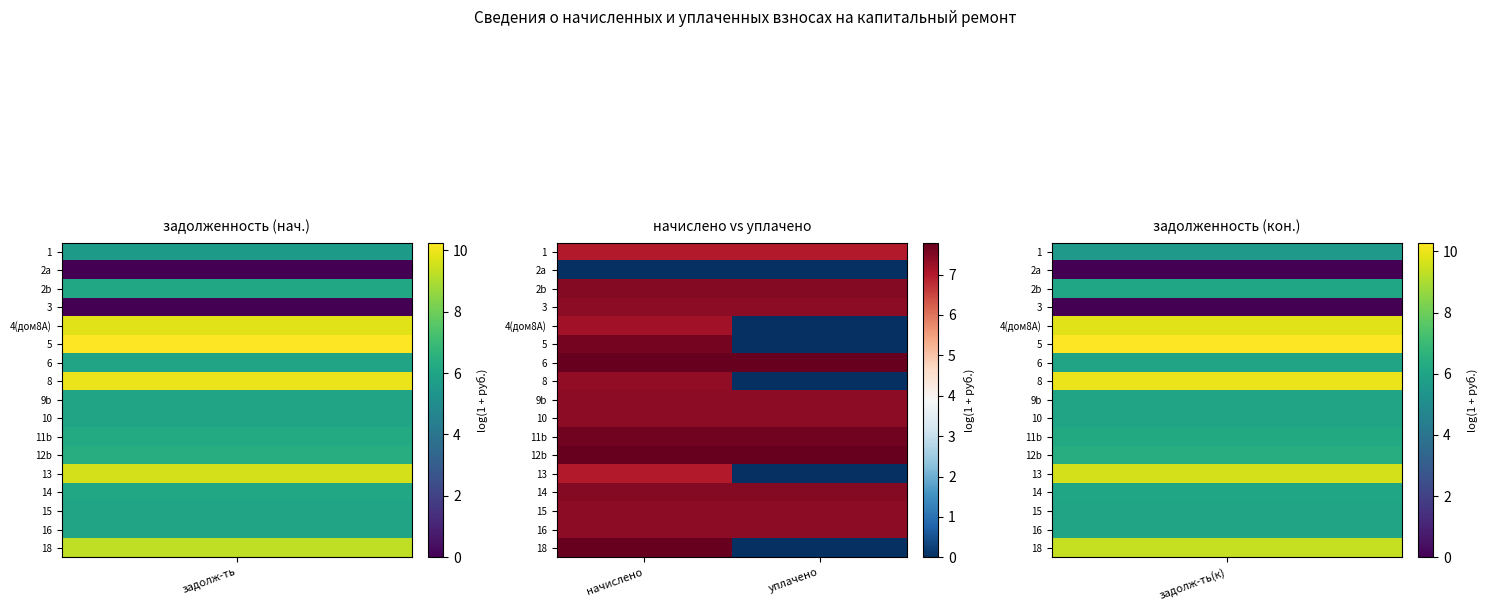

Reading right to left, extract all data points from this chart.

1: уплачено=7.0	начислено=7.0
2a: уплачено=0.0	начислено=0.0
2b: уплачено=7.5	начислено=7.5
3: уплачено=7.4	начислено=7.4
4(дом8A): уплачено=0.0	начислено=7.2
5: уплачено=0.0	начислено=7.6
6: уплачено=7.8	начислено=7.8
8: уплачено=0.0	начислено=7.3
9b: уплачено=7.4	начислено=7.4
10: уплачено=7.4	начислено=7.4
11b: уплачено=7.6	начислено=7.6
12b: уплачено=7.8	начислено=7.8
13: уплачено=0.0	начислено=7.0
14: уплачено=7.5	начислено=7.5
15: уплачено=7.4	начислено=7.4
16: уплачено=7.4	начислено=7.4
18: уплачено=0.0	начислено=7.8